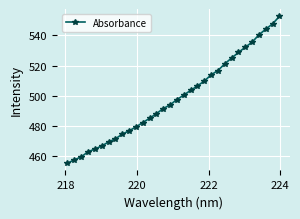

Reading right to left, transcribe all the data shown in this chart.

552.6	547.7	544.2	540.4	535.5	532.2	528.7	525.1	521.2	516.8	513.9	509.8	506.6	503.6	500.5	497.6	494.1	491.6	488.3	485.2	482.3	479.5	476.9	474.7	471.6	469.5	466.9	464.8	463.0	459.6	457.7	455.5